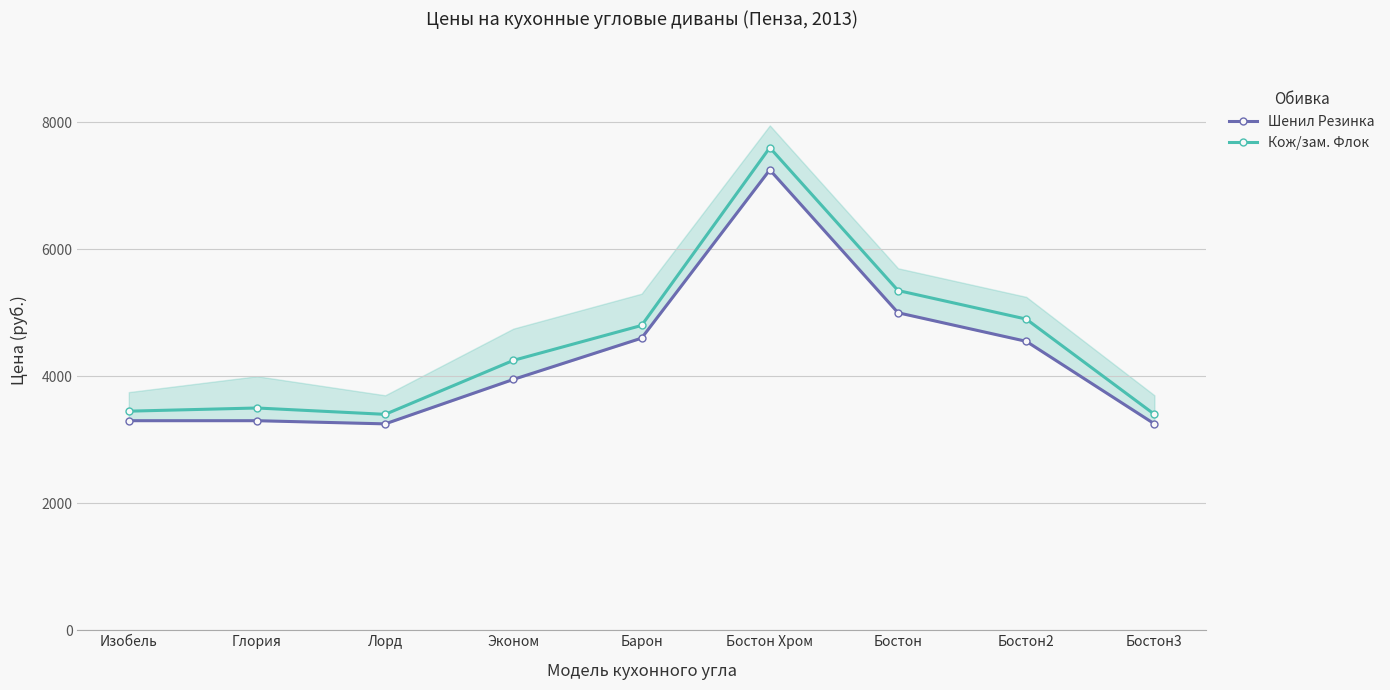

Read the Кож/зам. Флок value at Эконом, to the nearest 100.

4200